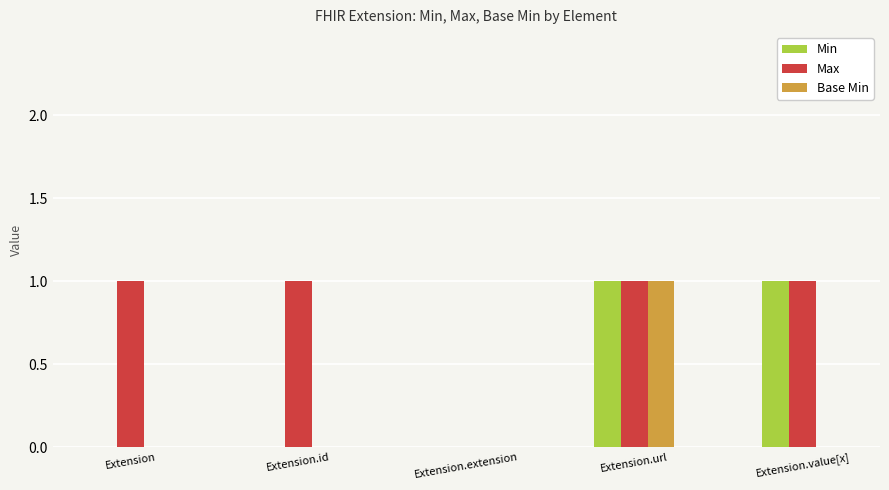

Which category has the highest value in the Base Min series?

Extension.url